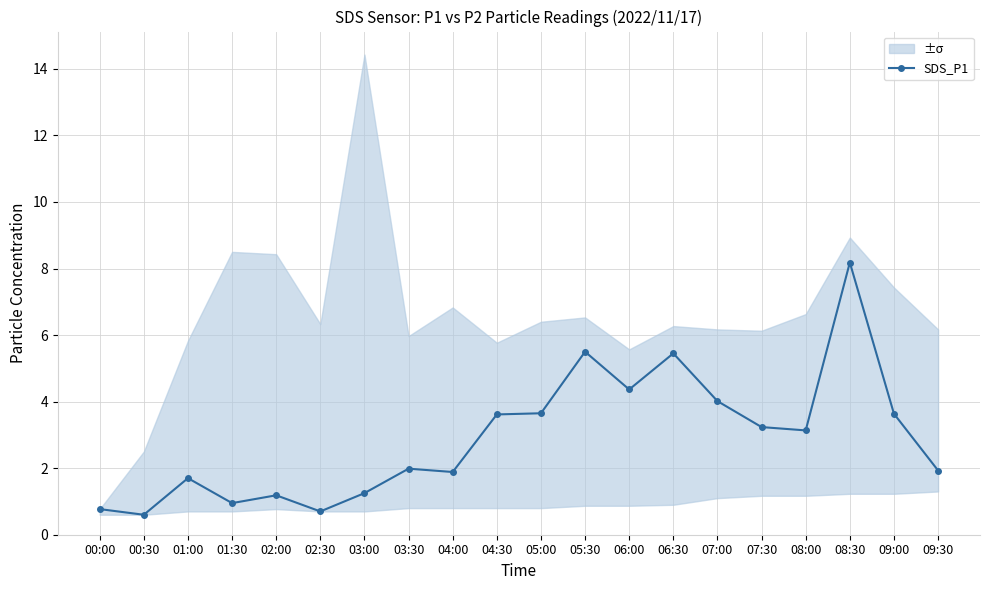

Where is the data nearest to the value 4?

07:00